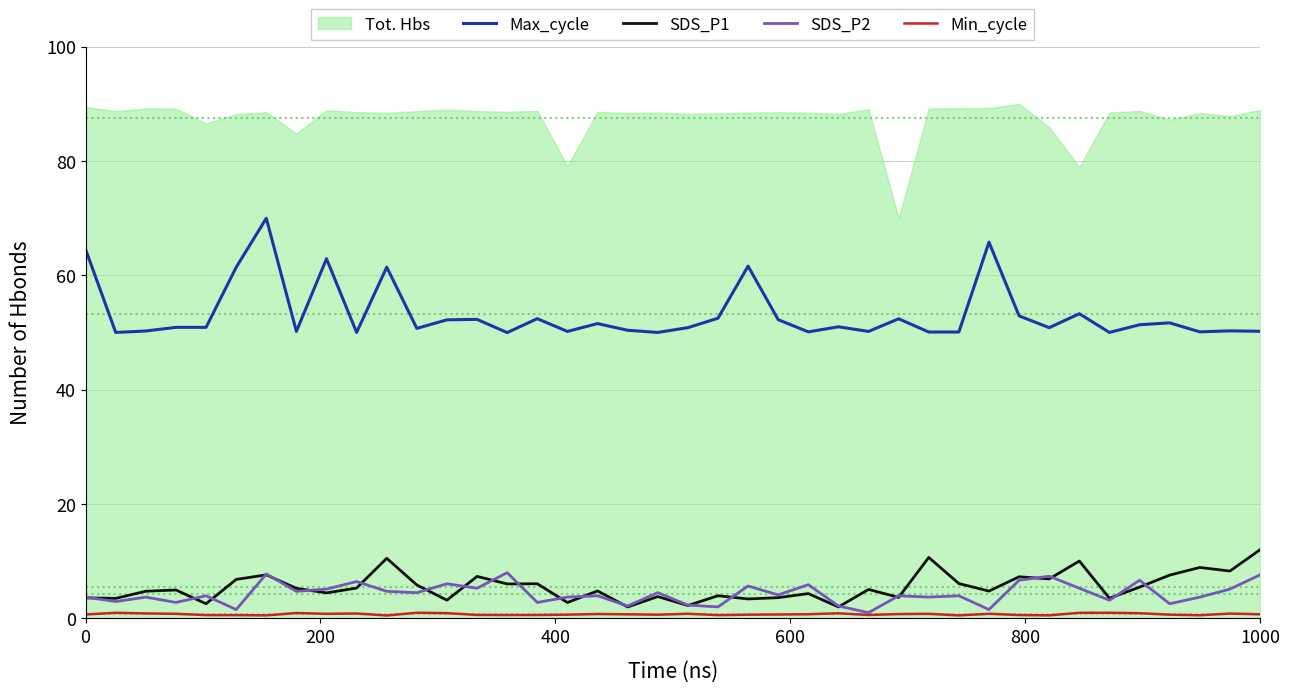

True or false: Max_cycle and SDS_P1 intersect in this chart.

False